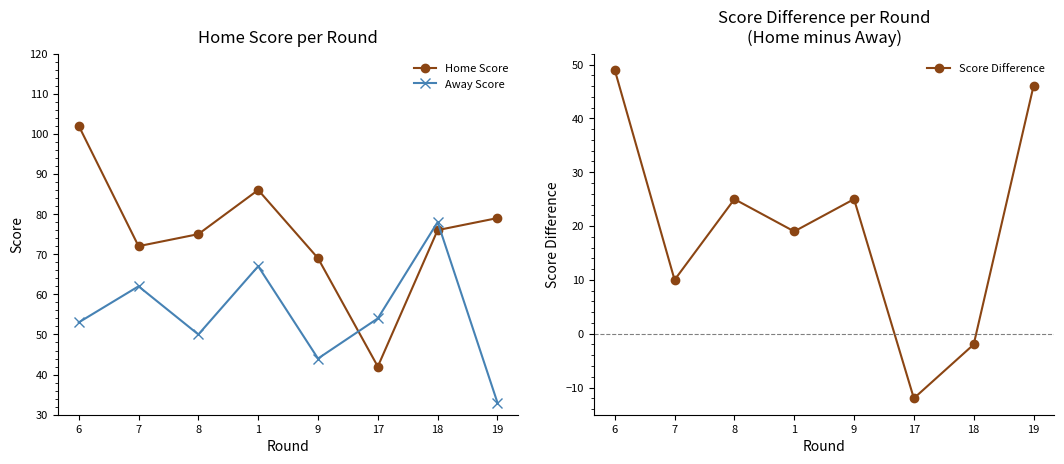

Reading left to right, list all the values displayed in this chart.

Home Score: 6=102	7=72	8=75	1=86	9=69	17=42	18=76	19=79
Away Score: 6=53	7=62	8=50	1=67	9=44	17=54	18=78	19=33
Score Difference: 6=49	7=10	8=25	1=19	9=25	17=-12	18=-2	19=46